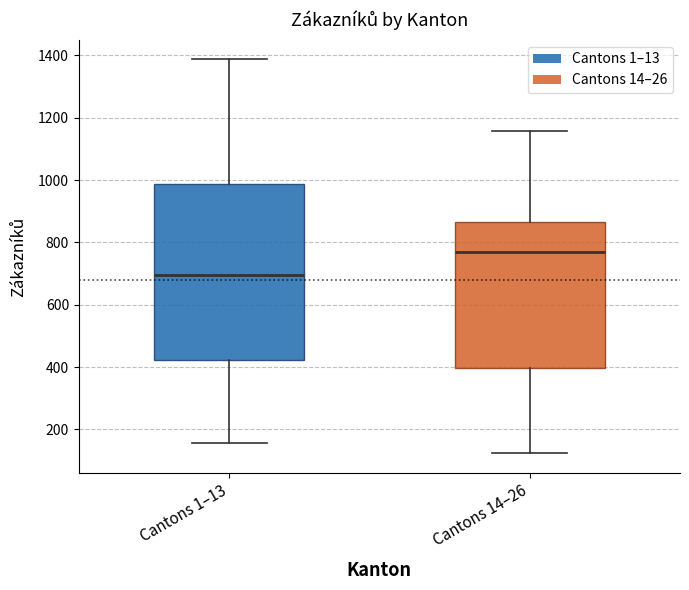

Reading left to right, read every box against the y-axis: the position of its median line, the range the box covers, and the ends of its whiskers. The values are not printed on the chart, so give them approximately, as read against the axis.

Cantons 1–13: median 700, box 420 to 980, whiskers 160 to 1380
Cantons 14–26: median 780, box 400 to 860, whiskers 120 to 1160